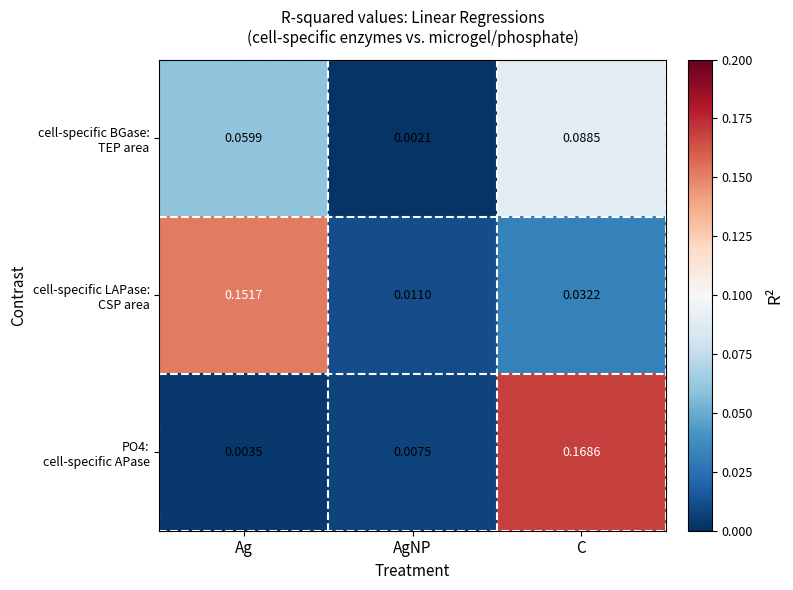

Which label corresponds to the smallest value in the chart?

AgNP